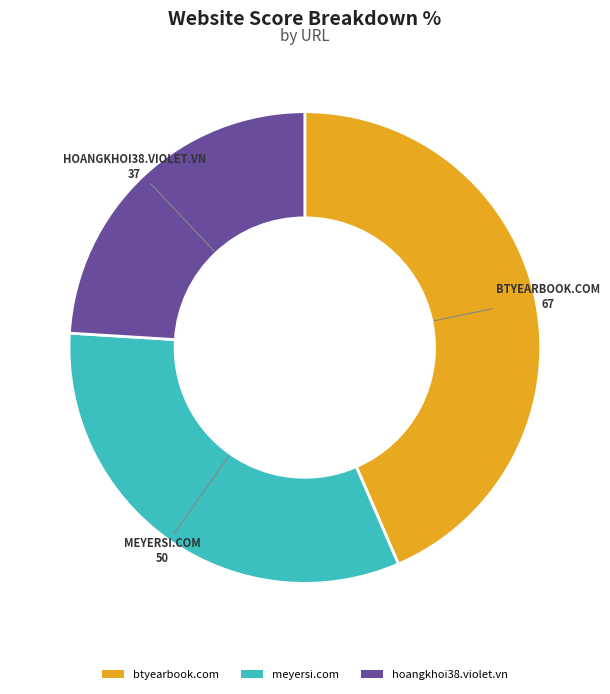

Combined, do hoangkhoi38.violet.vn and btyearbook.com account for over 50%?

Yes